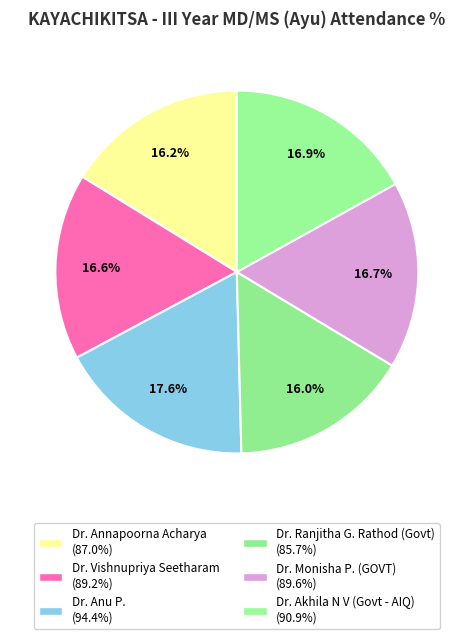

What is the change in value from Dr. Vishnupriya Seetharam to Dr. Akhila N V (Govt - AIQ)?

+1.7